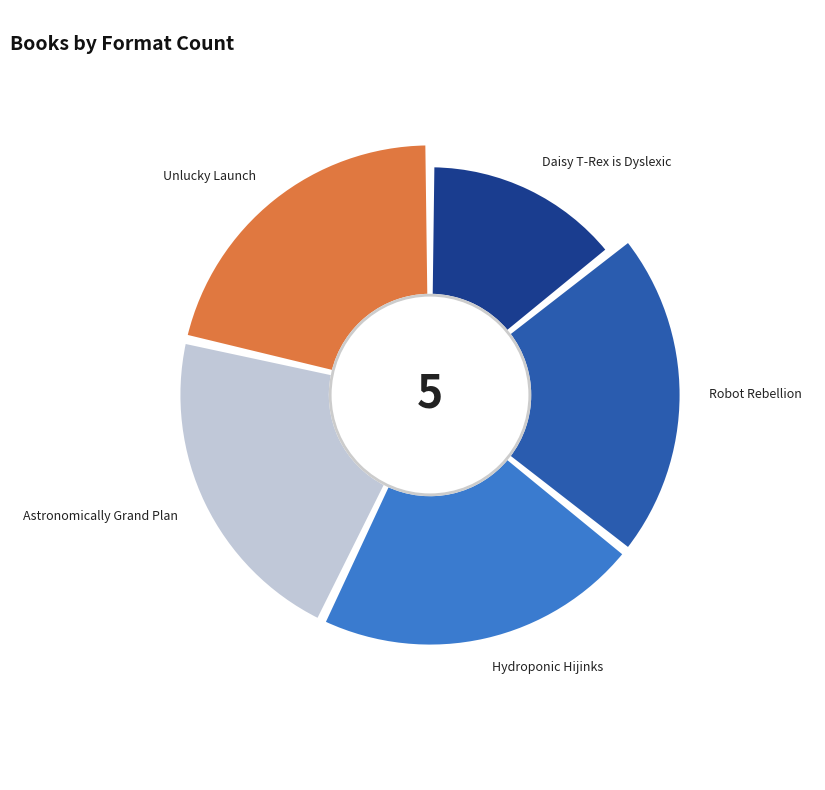

Is Robot Rebellion the majority of the pie?

No